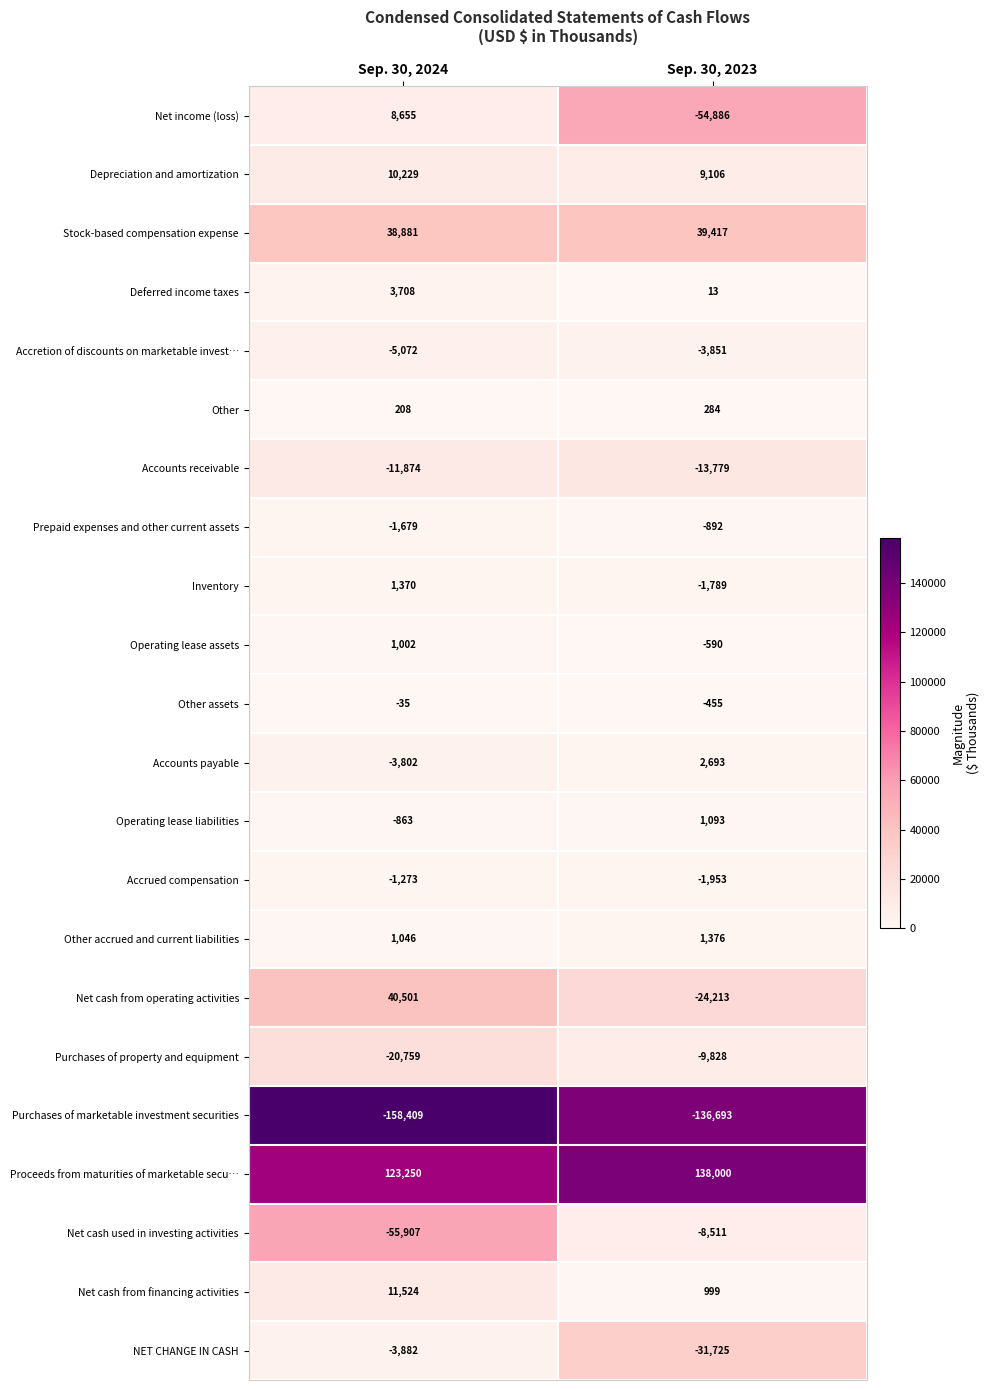

At which category does the chart reach its minimum across all series?

Sep. 30, 2024